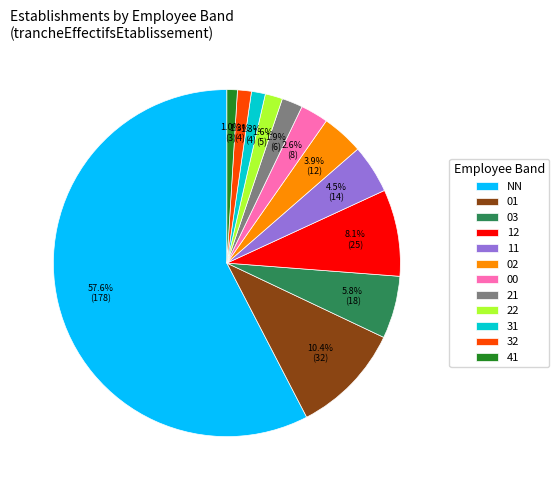

Which slice represents more than half of the pie?

NN